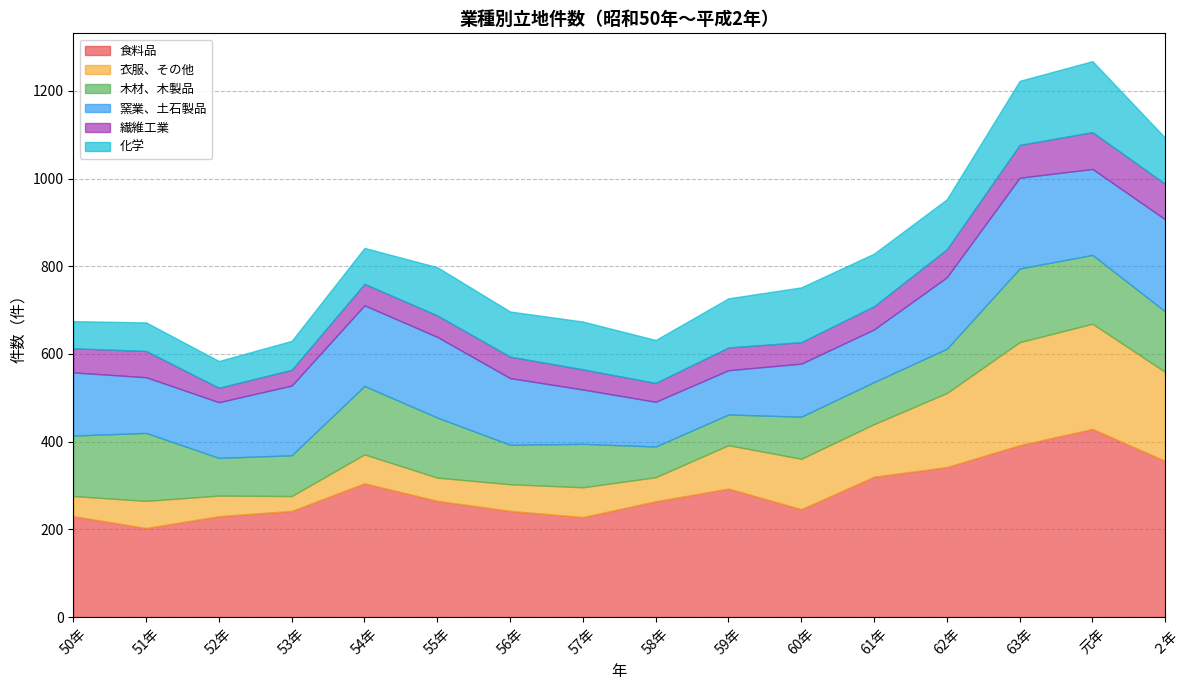

True or false: 化学 and 食料品 intersect in this chart.

False